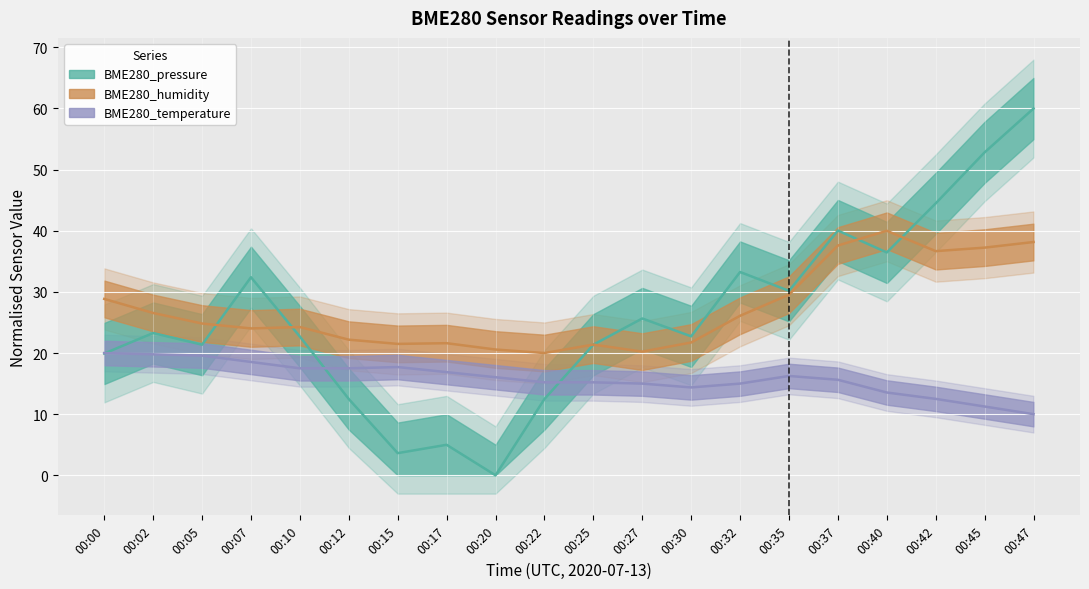

The BME280_temperature series shows 17.7 at 00:15. True or false?

True